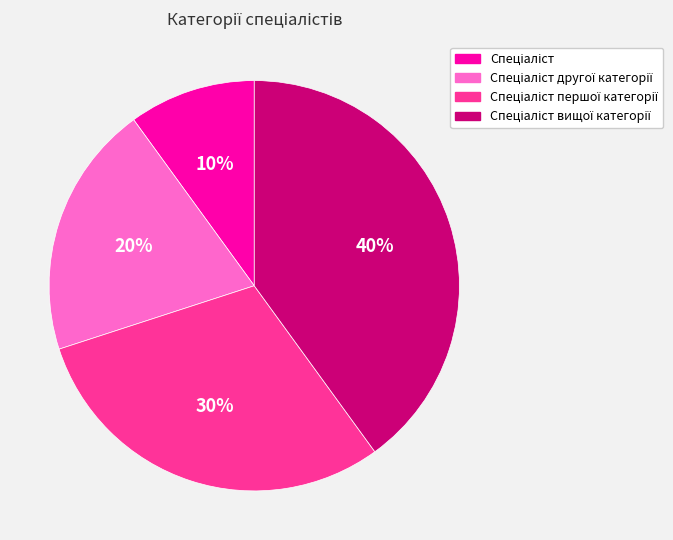

To the nearest percent, what is the difference between the largest and smallest slice percentages?

30%